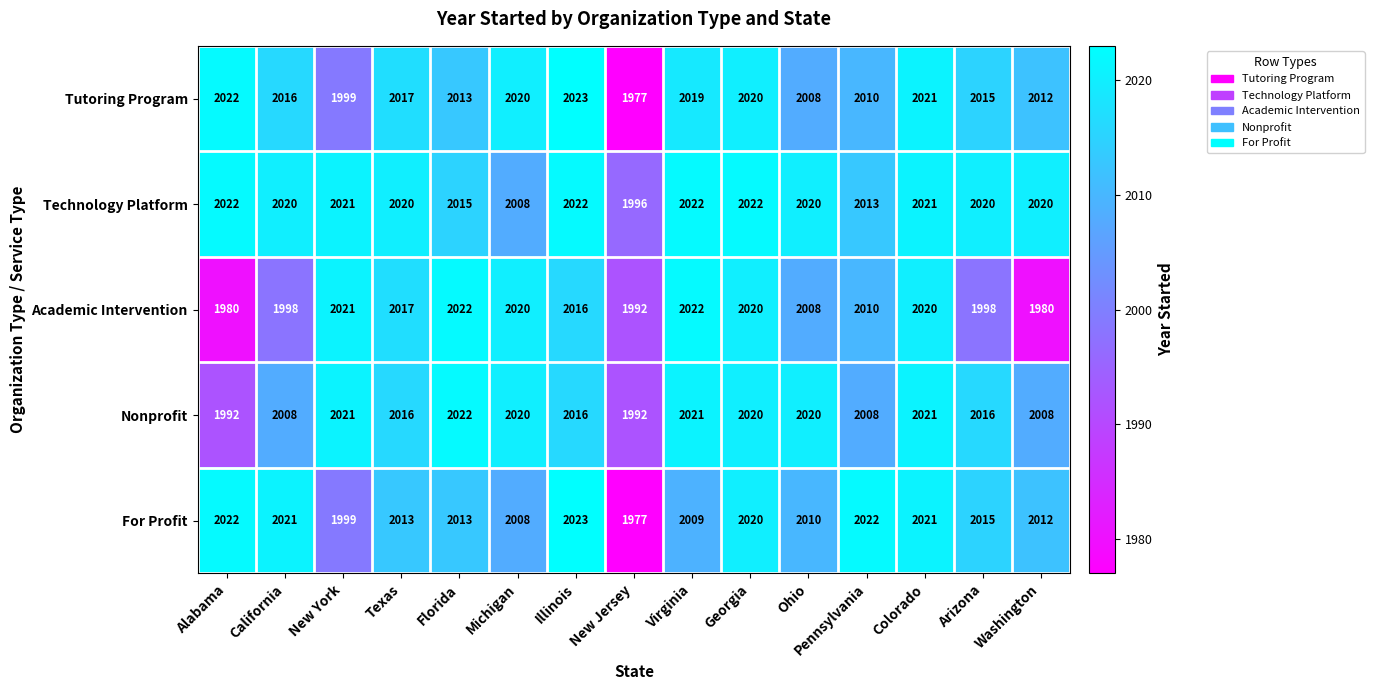

Which series has the largest total across all categories?

Technology Platform